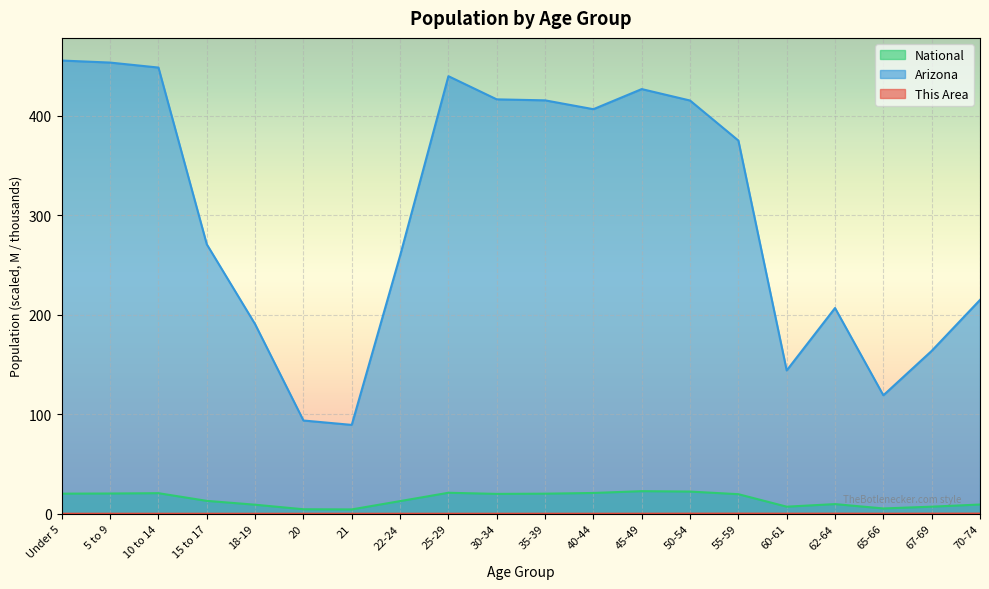

How many lines are shown in the chart?

3